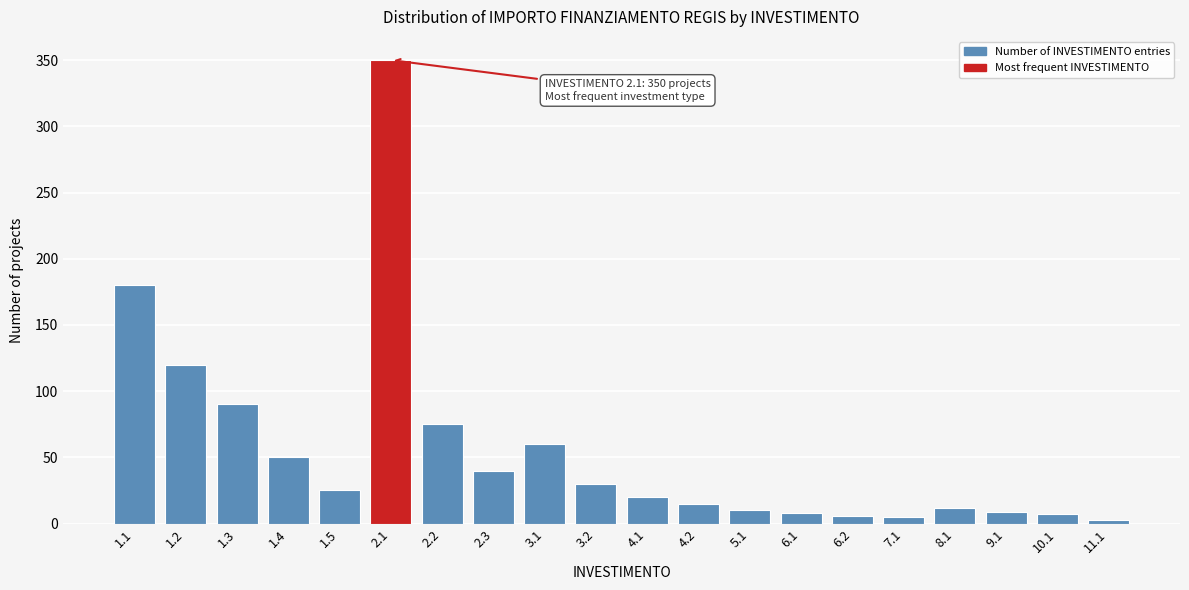

What is the change in value from 1.3 to 2.2?

-15